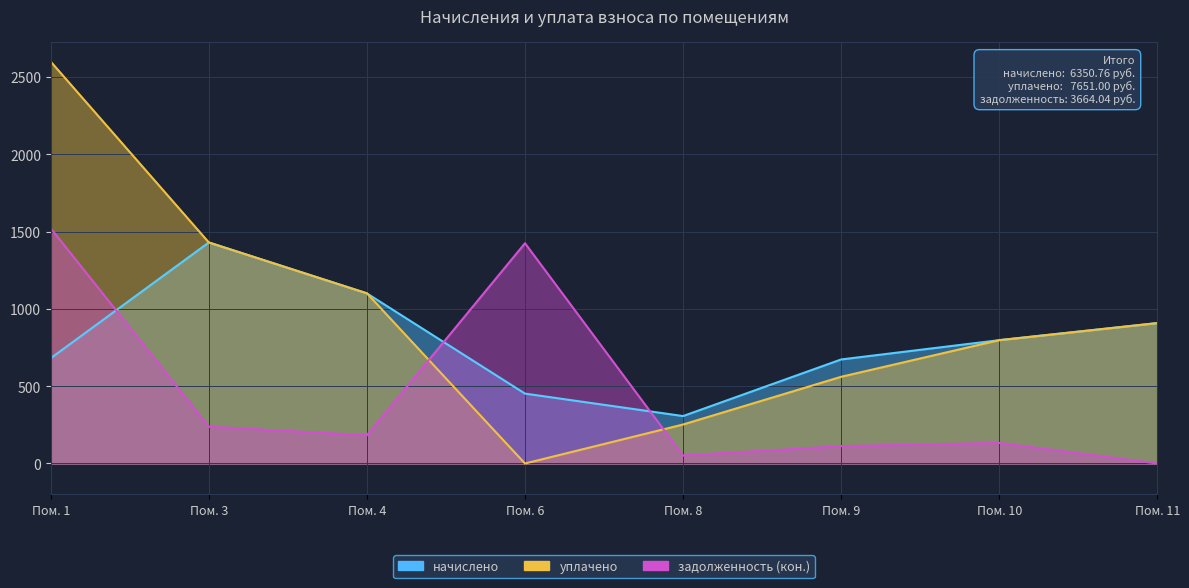

What are all the series names shown in the legend?

начислено, уплачено, задолженность (кон.)